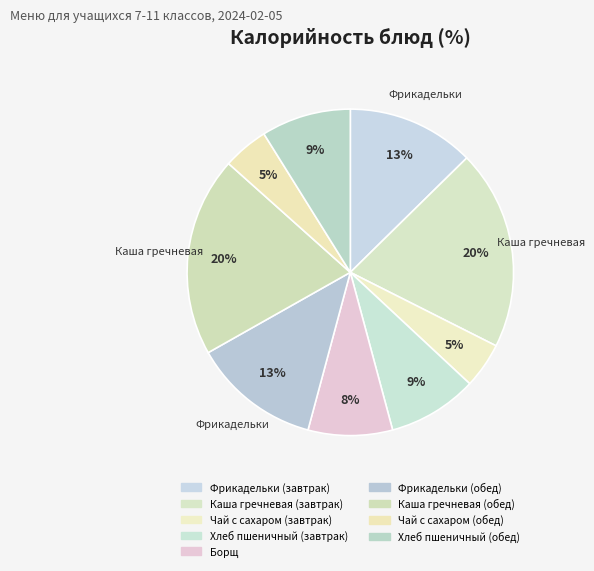

Rank the categories by value from lowest to highest.

Чай с сахаром (завтрак), Чай с сахаром (обед), Борщ, Хлеб пшеничный (завтрак), Хлеб пшеничный (обед), Фрикадельки (завтрак), Фрикадельки (обед), Каша гречневая (завтрак), Каша гречневая (обед)